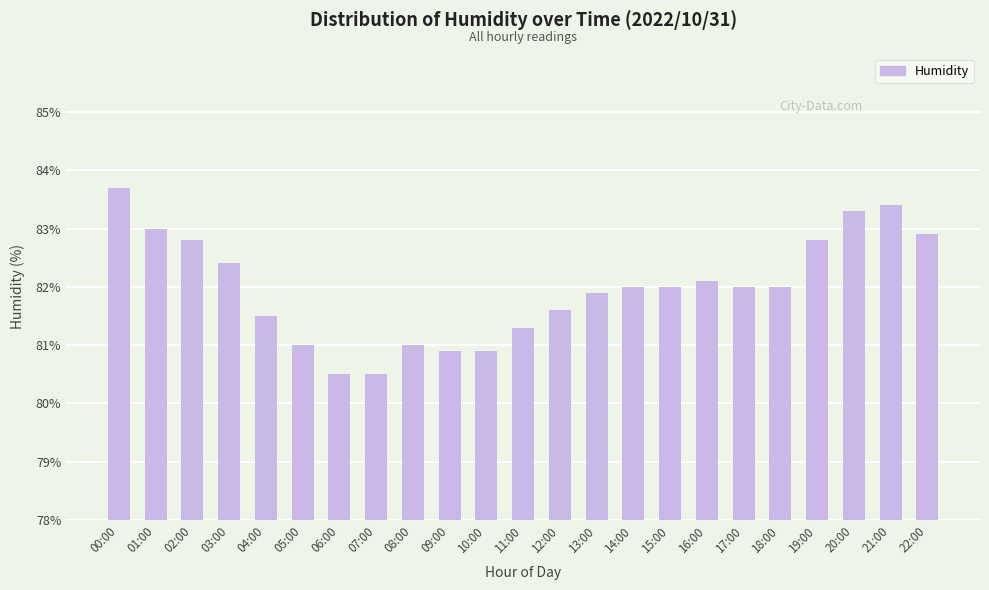

What is the change in value from 10:00 to 18:00?

+1.1